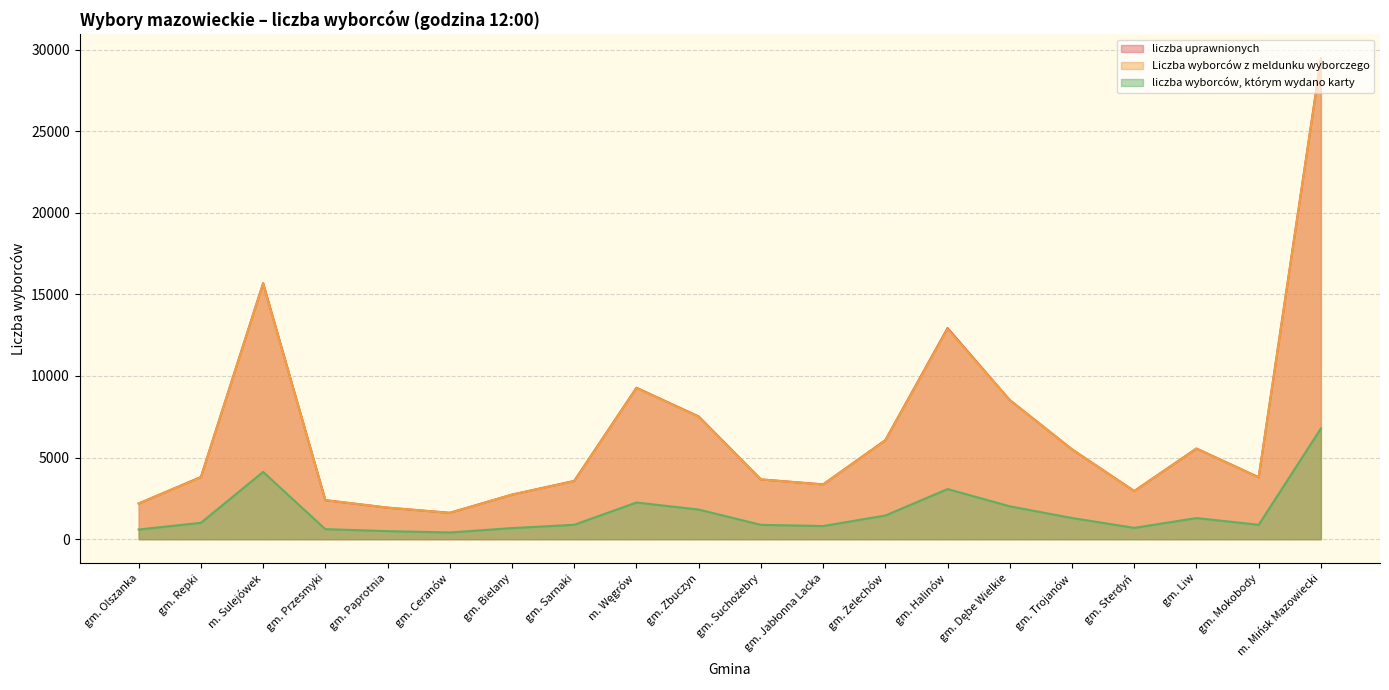

What are all the series names shown in the legend?

liczba uprawnionych, Liczba wyborców z meldunku wyborczego, liczba wyborców, którym wydano karty